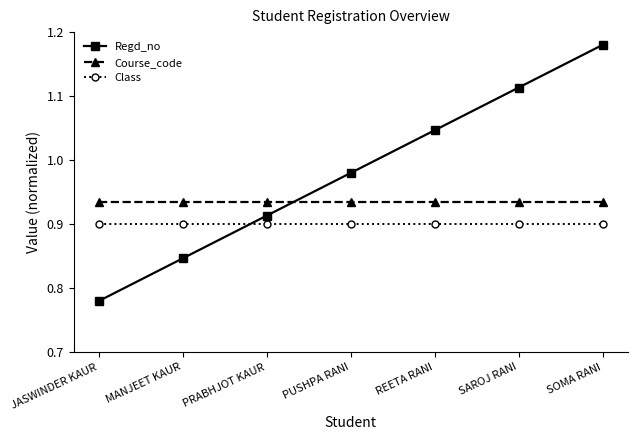

Which series has the largest range (max minus min)?

Regd_no